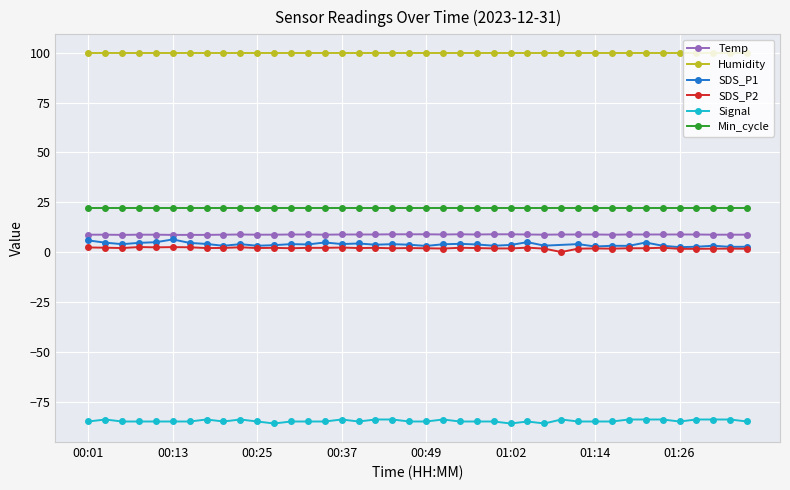

The value of SDS_P2 at 01:31 is 1.7. True or false?

True